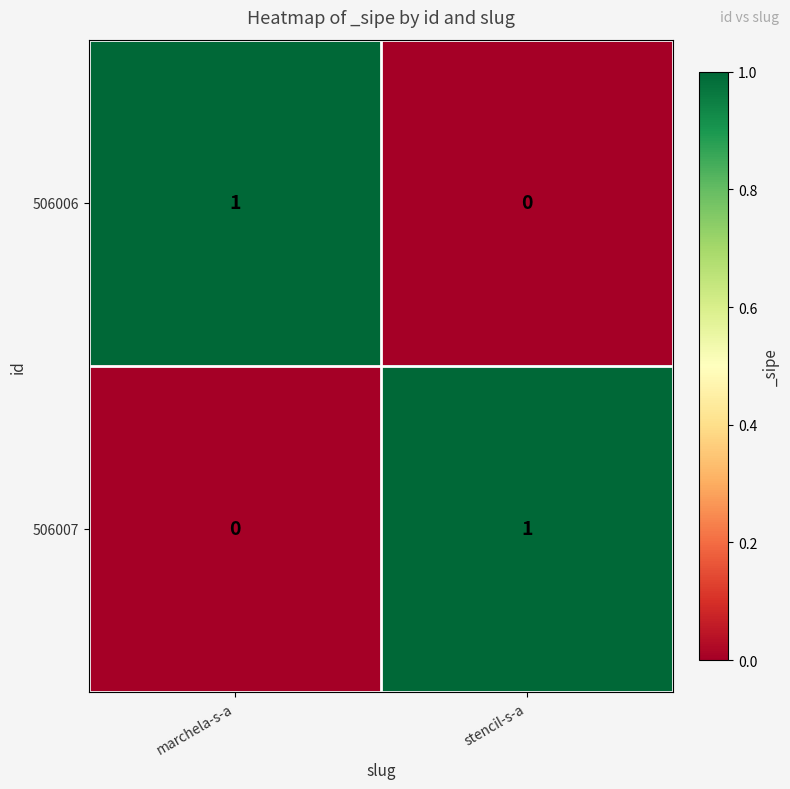

Is it true that 506007 equals 1 at stencil-s-a?

True